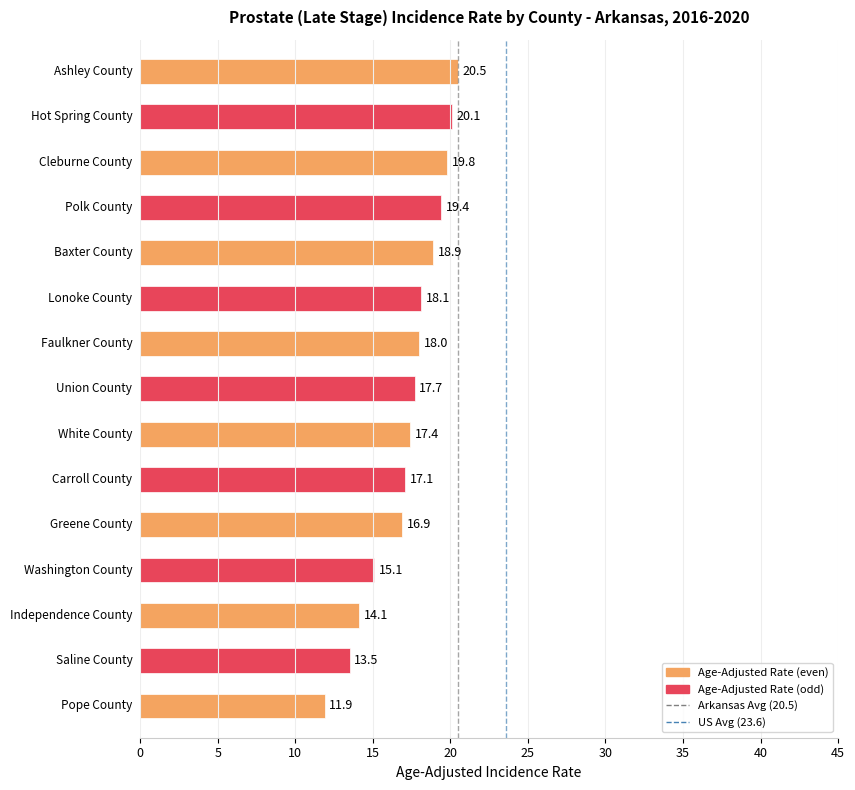

The value of Arkansas Avg (20.5) at 0 is 0. True or false?

True